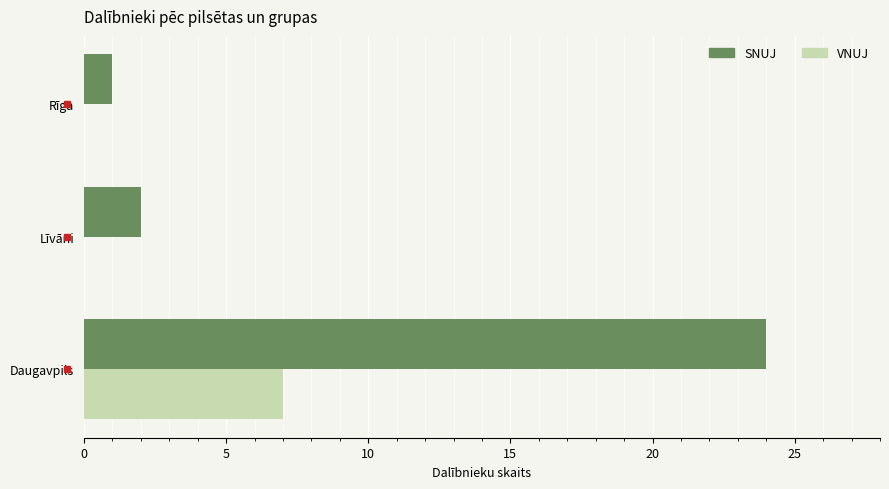

What is the sum of all SNUJ values?

27